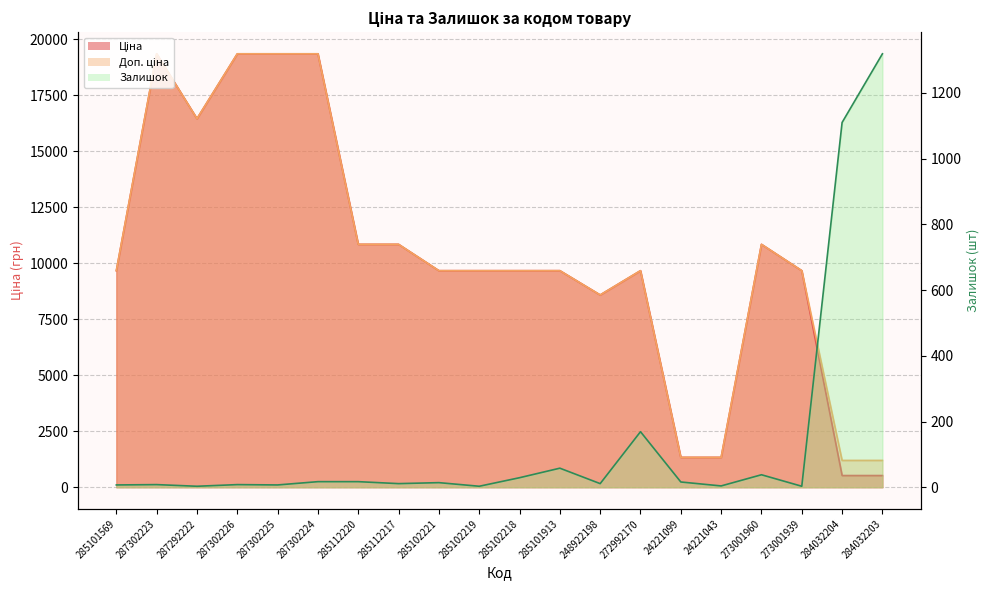

The Залишок series shows 1110.0 at 284032204. True or false?

True